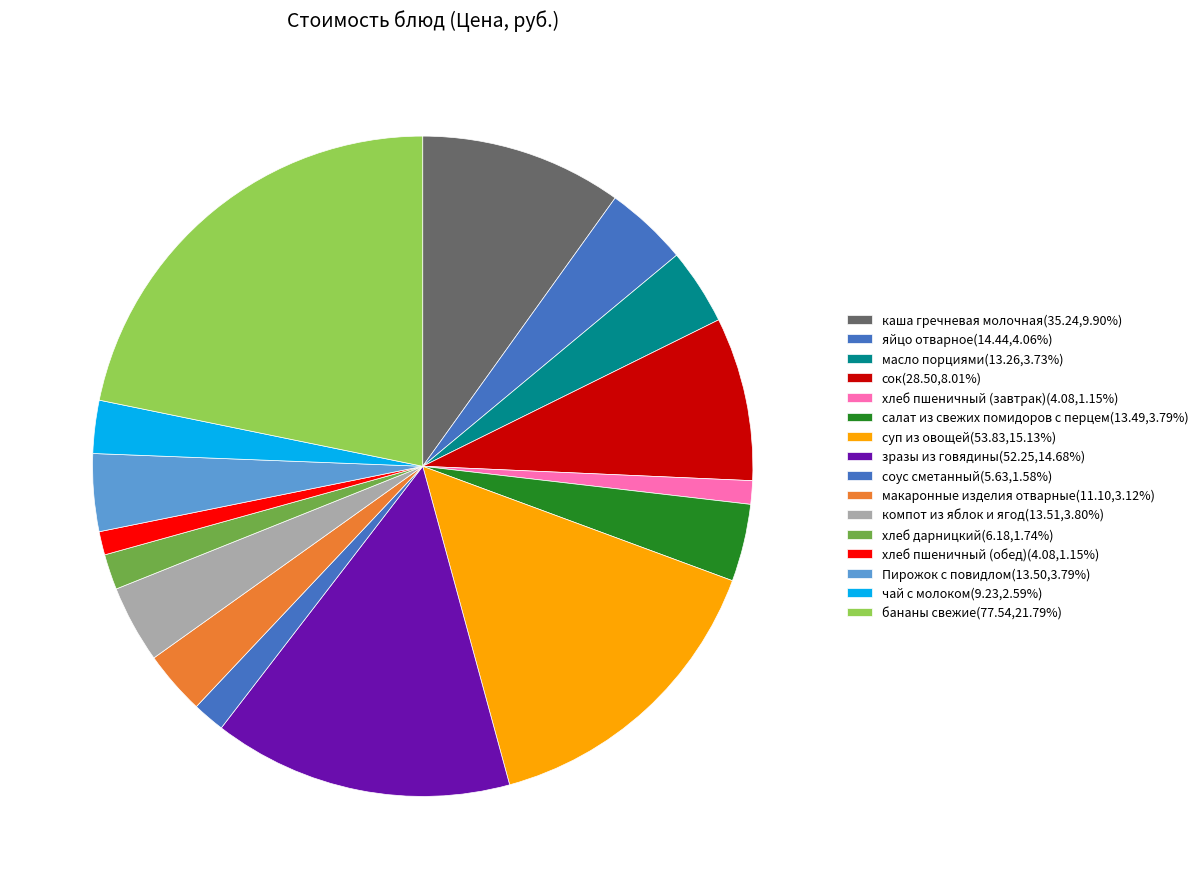

How many segments does this pie chart have?

16